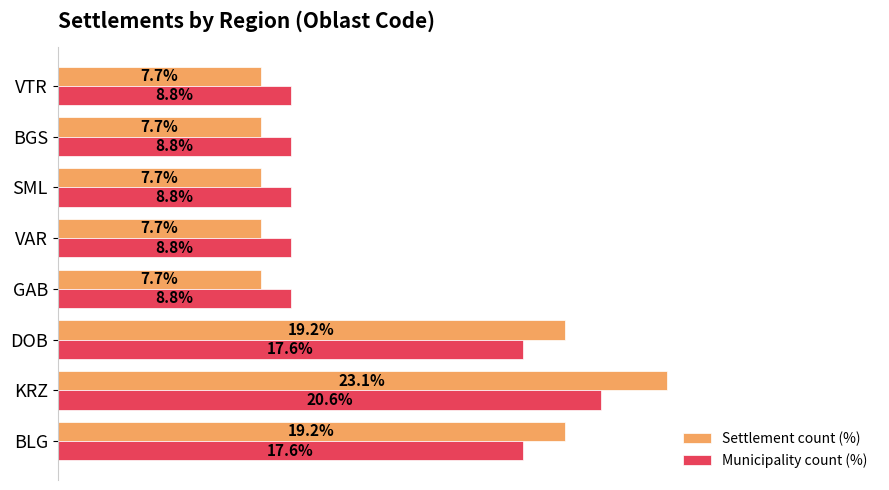

Is the value of Municipality count (%) at DOB greater than the value of Settlement count (%) at BGS?

Yes